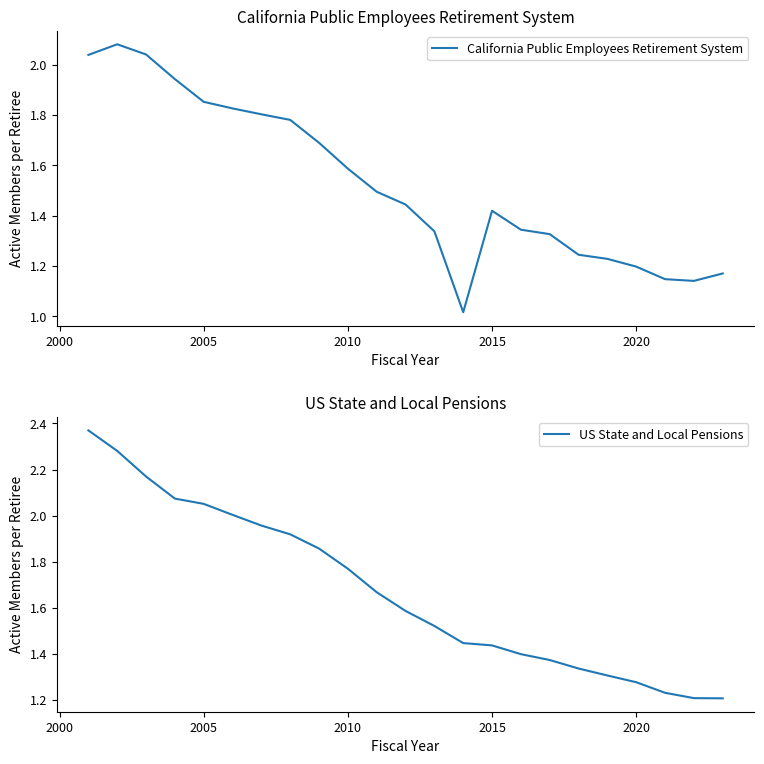

The California Public Employees Retirement System series shows 1.2 at 2020. True or false?

True